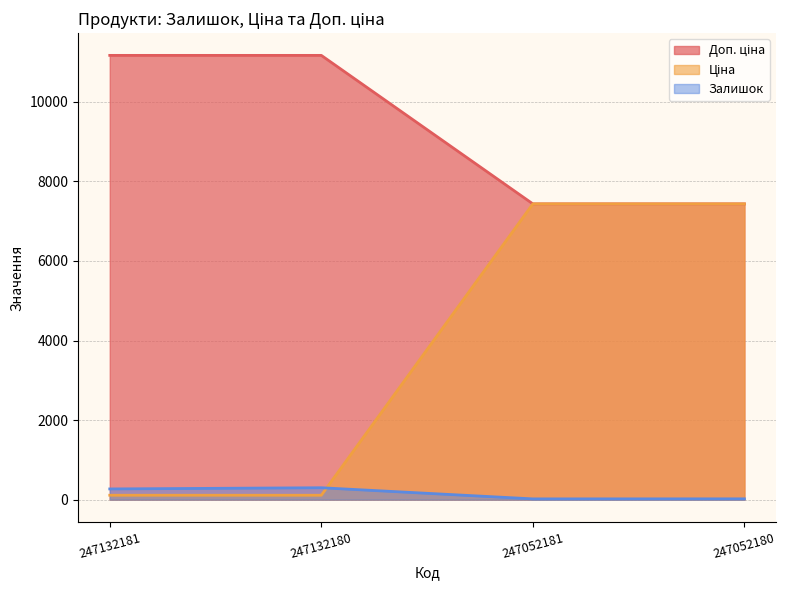

What is the sum of all Залишок values?

611.0